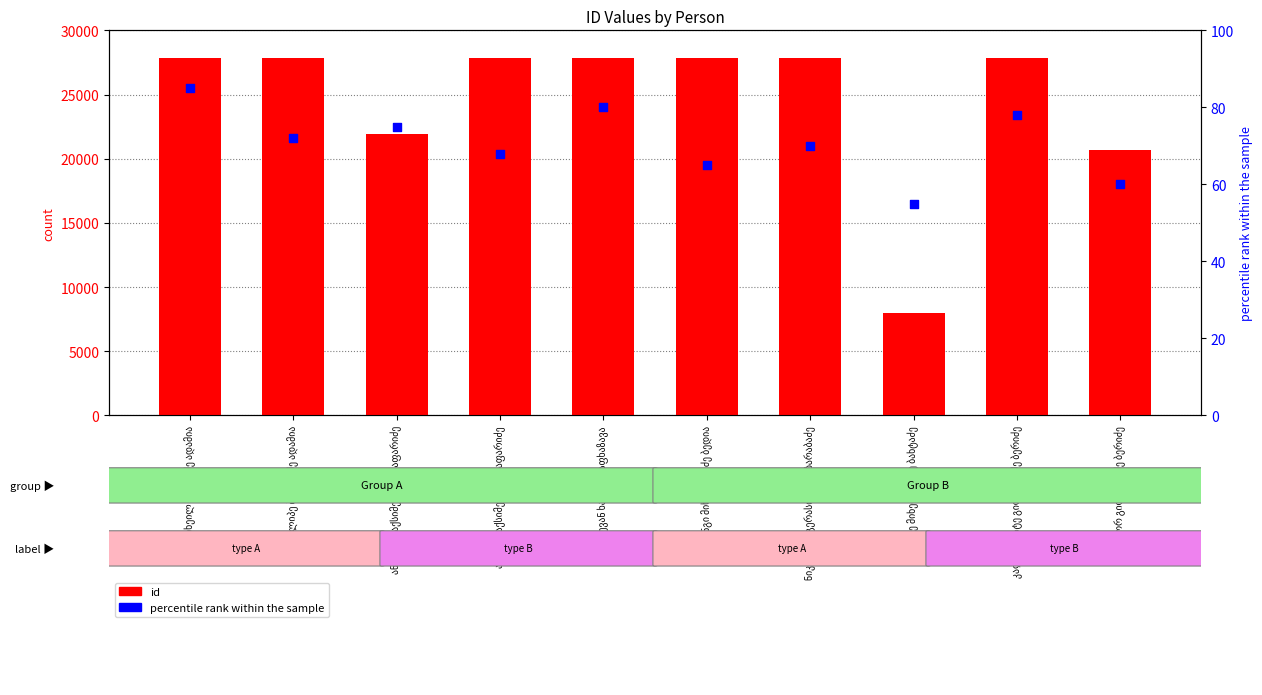

Which series contains the lowest Y value?

percentile rank within the sample